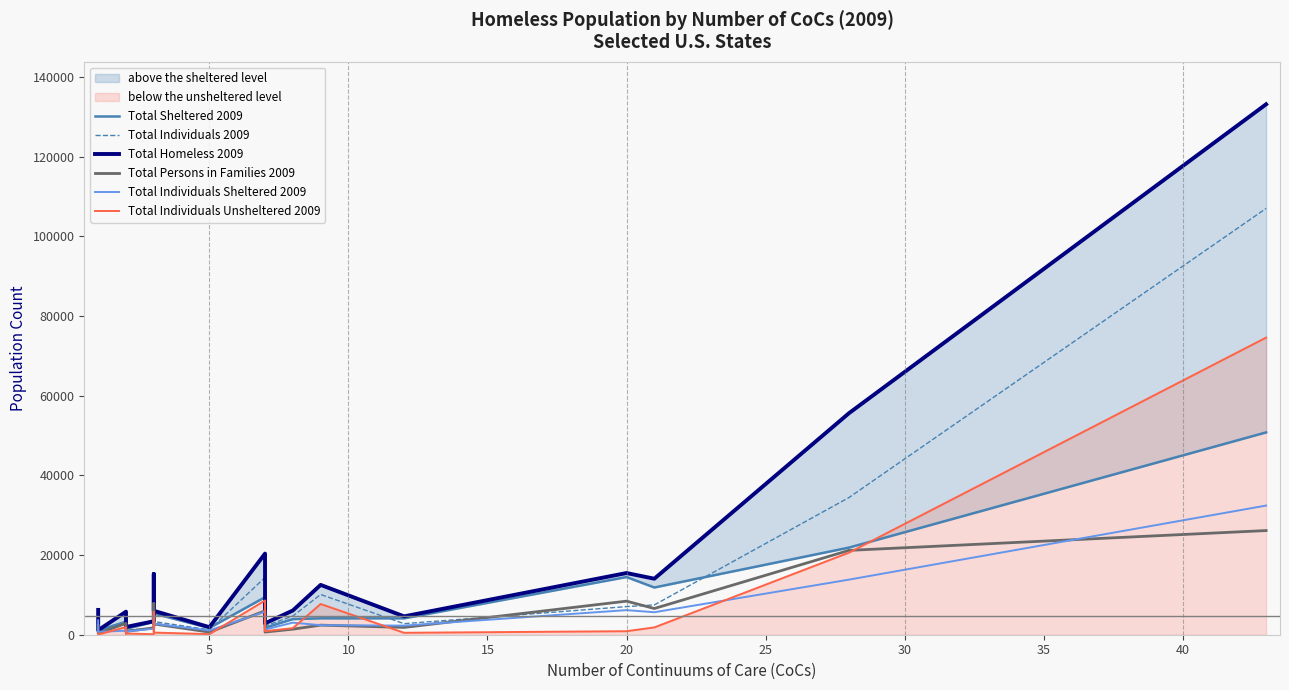

True or false: Total Individuals Unsheltered 2009 and Total Individuals 2009 intersect in this chart.

False